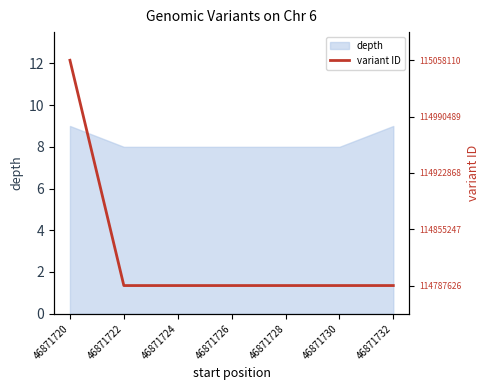

The chart shows a value of 2.3 at 46871728. True or false?

False